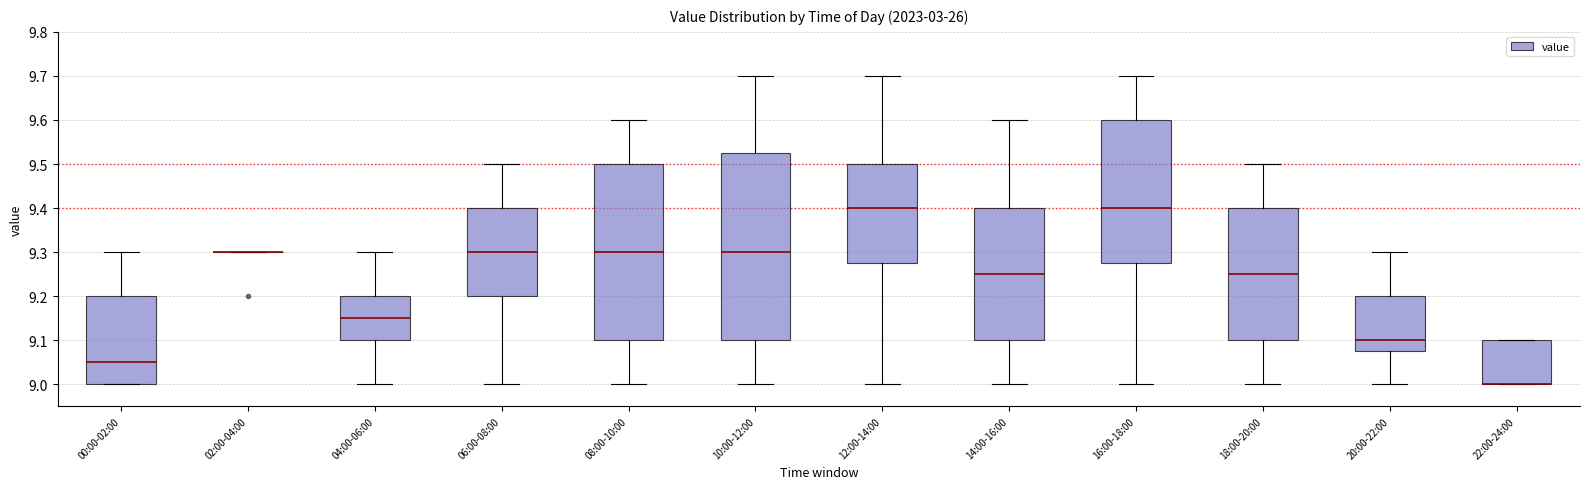

Comparing the boxes themselves (not the whiskers), which one is the tallest?

10:00-12:00